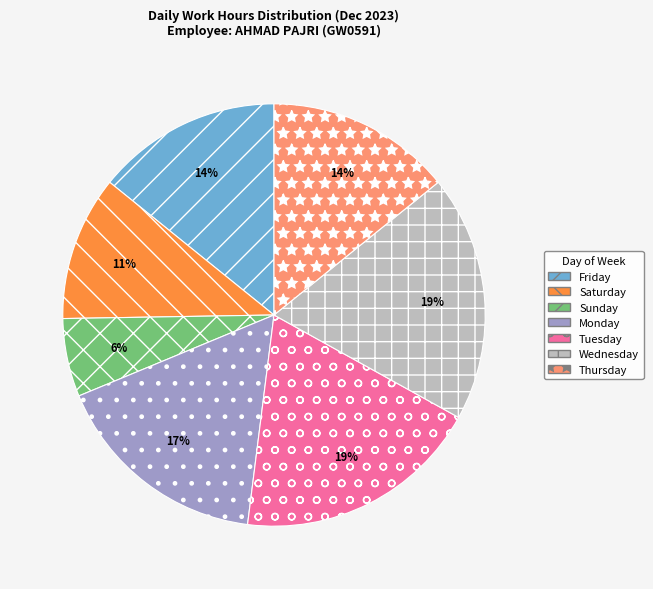

To the nearest percent, what percentage of the pie is Sunday?

6%